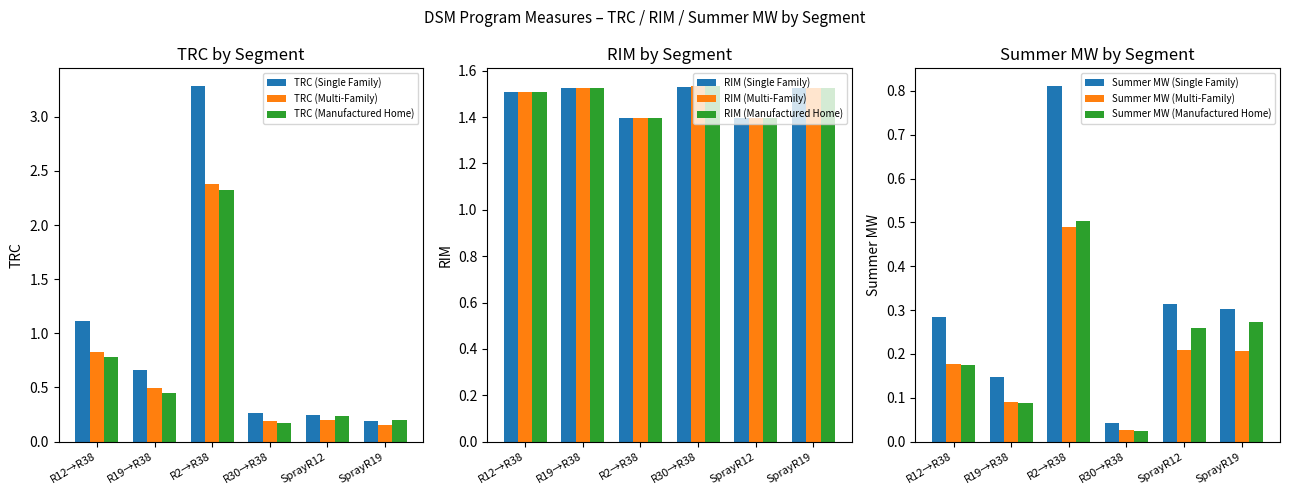

At which label does TRC (Manufactured Home) reach its peak?

R2→R38